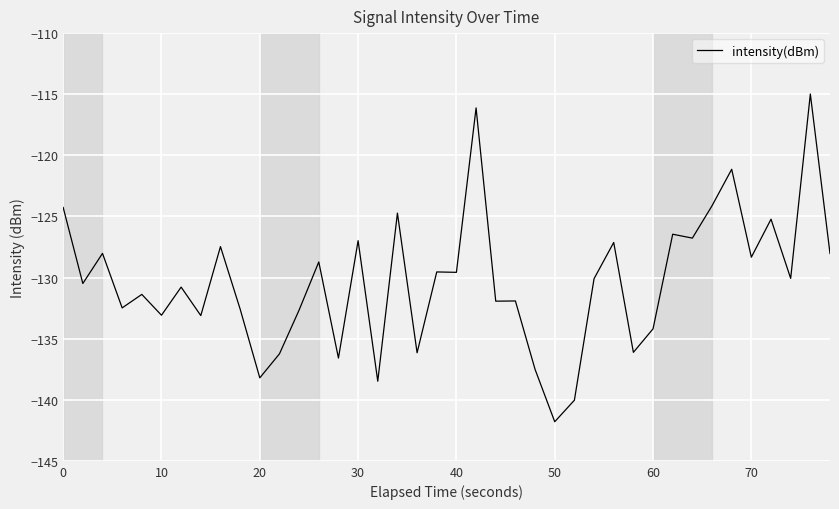

What is the difference between the maximum and minimum values?

26.8